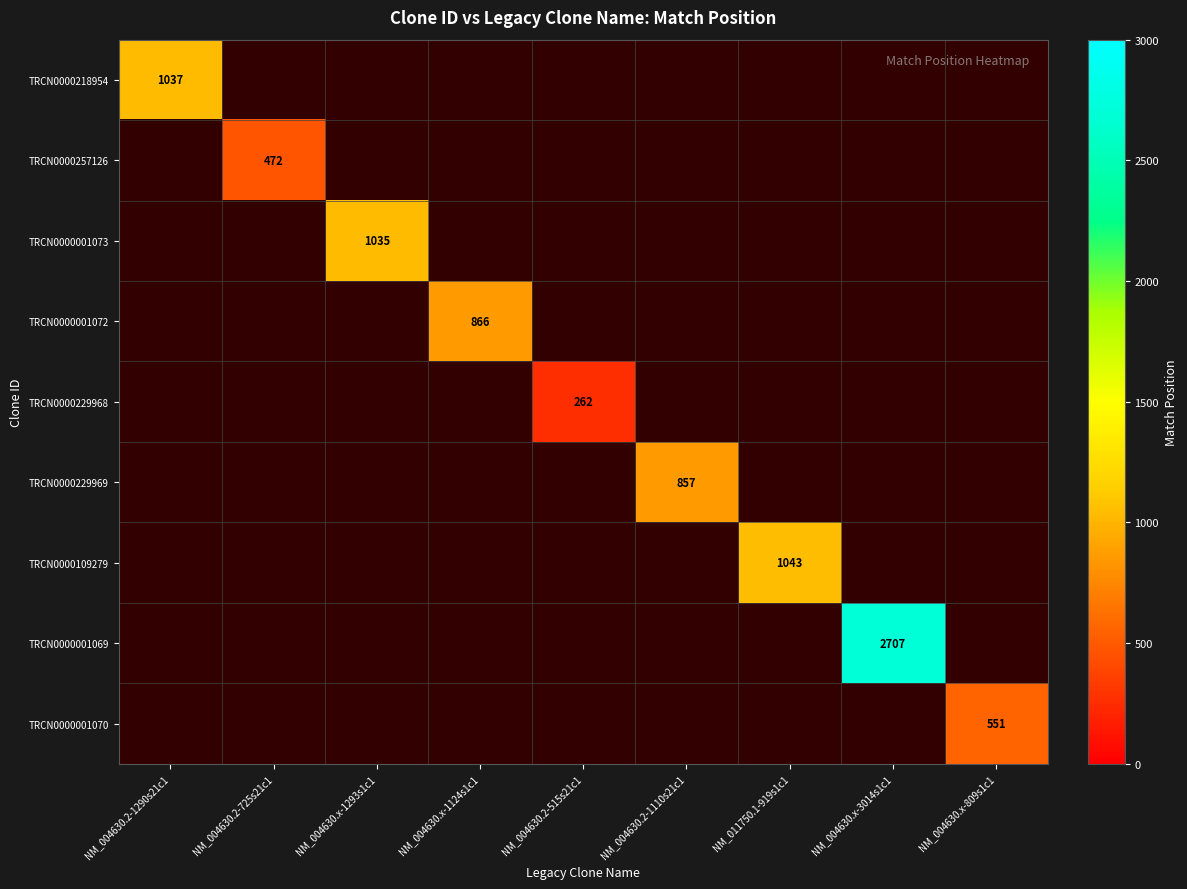

Is it true that TRCN0000218954 equals 610.1 at NM_004630.2-1290s21c1?

False